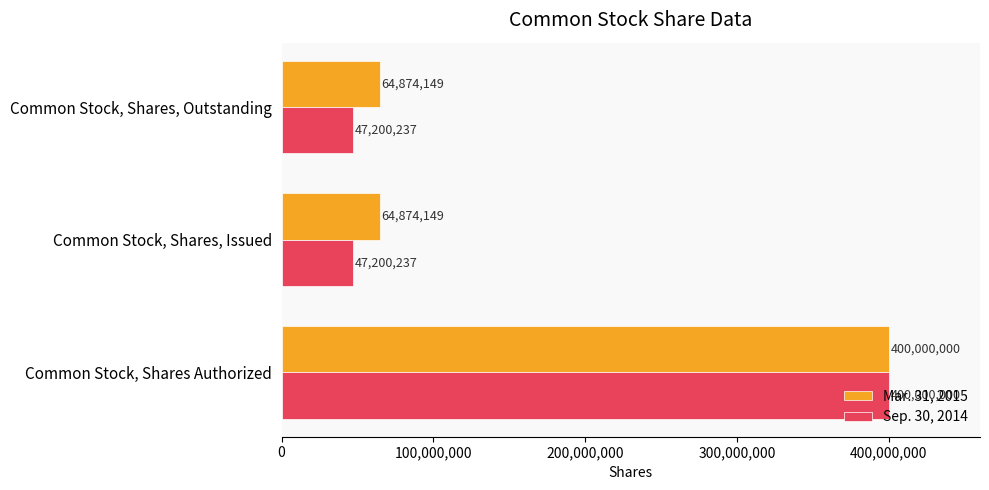

What is the minimum value for Sep. 30, 2014?

47200237